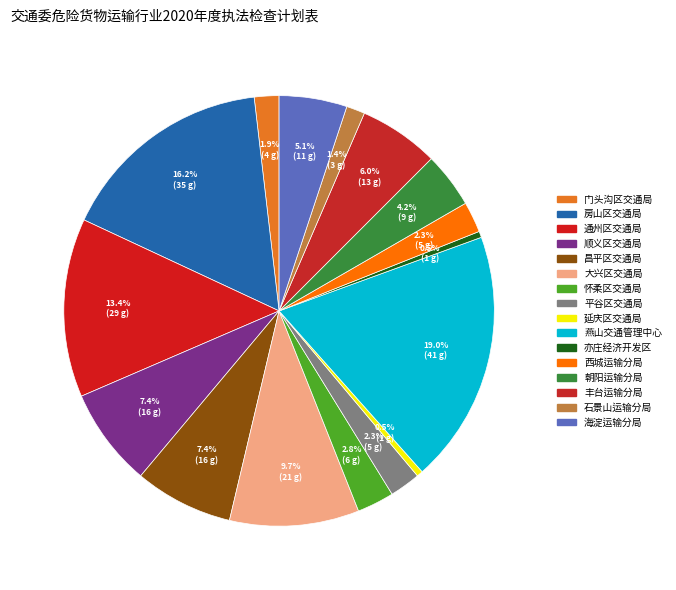

To the nearest percent, what is the difference between the largest and smallest slice percentages?

19%